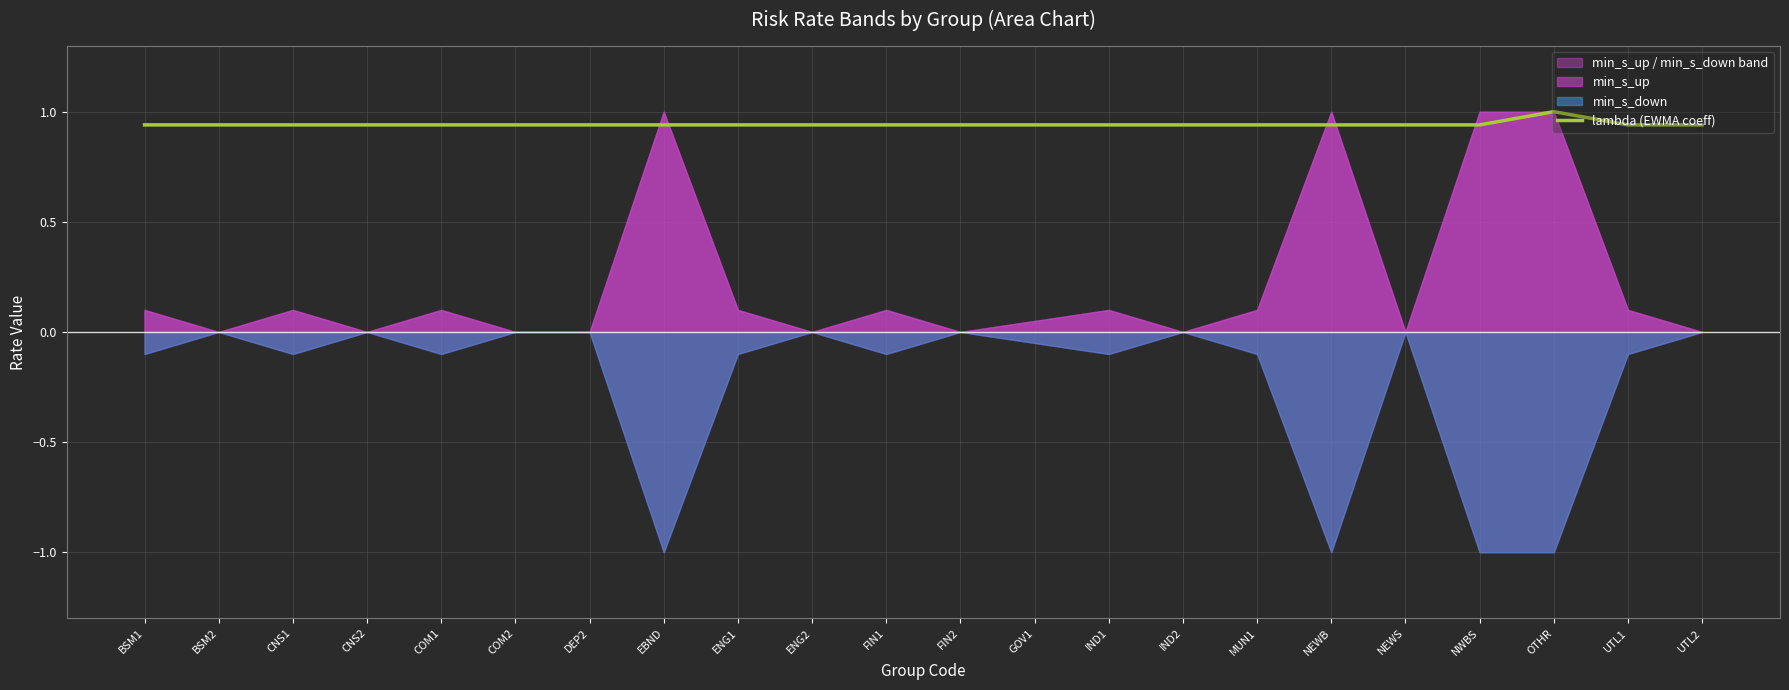

The value at UTL1 is 0.9. True or false?

True